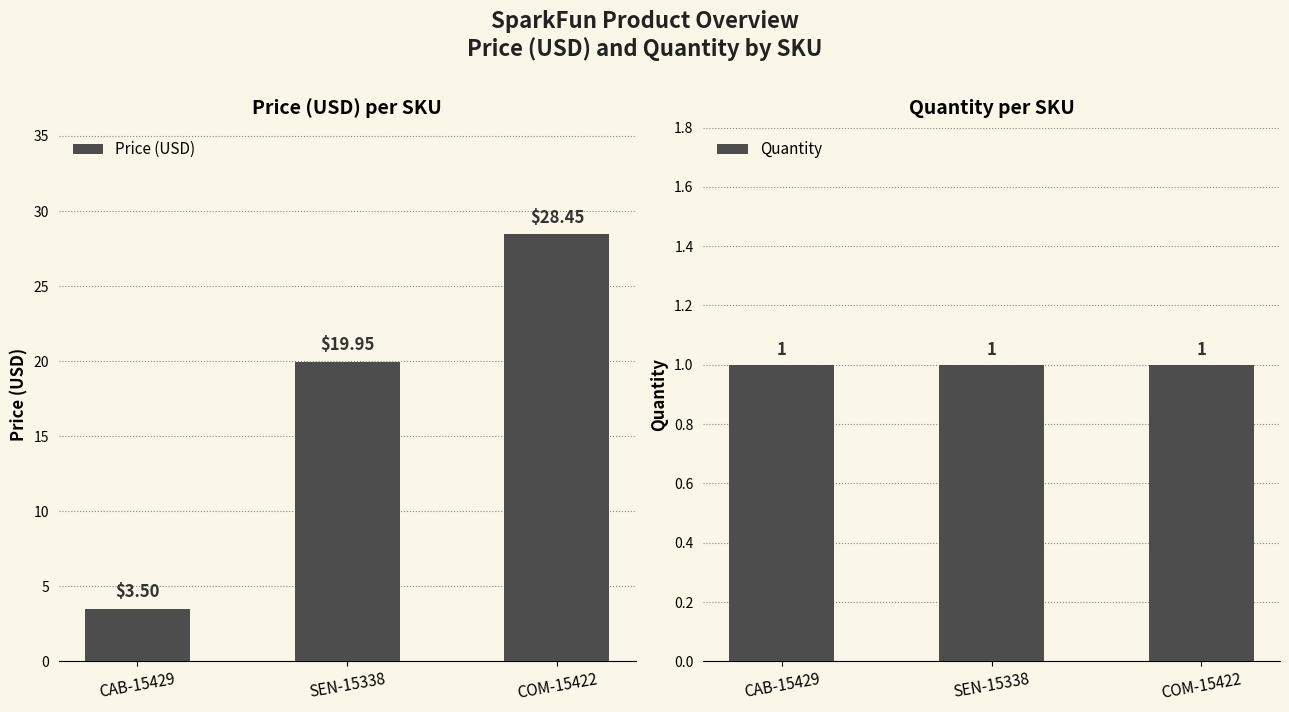

Reading left to right, extract all data points from this chart.

Price (USD): 3.5	19.9	28.4
Quantity: 1.0	1.0	1.0